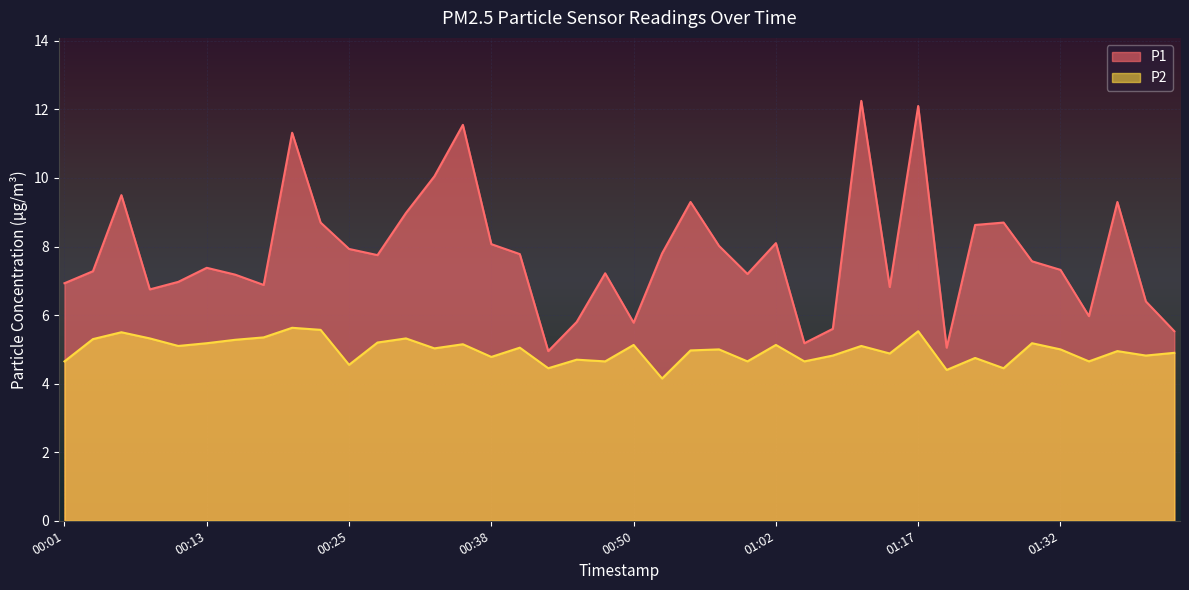

What is the label of the 23rd point from the right?

00:42